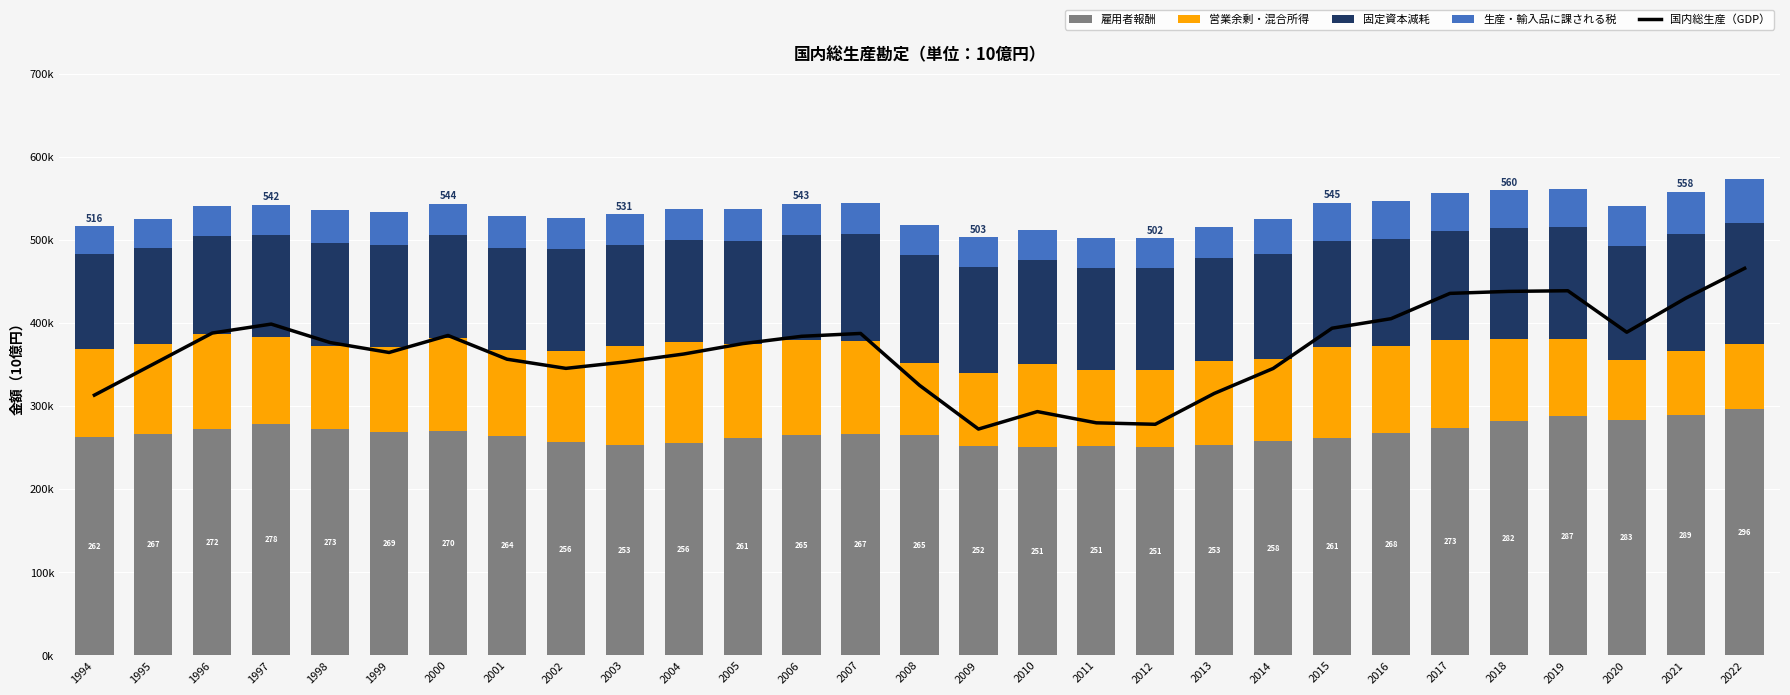

Reading left to right, extract all data points from this chart.

雇用者報酬: 1994=262784.2	1995=267016.8	1996=272834.7	1997=278924.9	1998=273237.2	1999=269041.8	2000=270609.7	2001=264482.3	2002=256611.7	2003=253505.9	2004=256310.1	2005=261520.2	2006=265637.3	2007=267143.5	2008=265386.8	2009=252538.2	2010=251020.9	2011=251847.9	2012=251307.7	2013=253577.4	2014=258324.8	2015=261892.1	2016=268144.7	2017=273598.0	2018=282308.9	2019=287887.9	2020=283444.9	2021=289456.4	2022=296274.8
営業余剰・混合所得: 1994=105993.0	1995=108201.4	1996=114384.6	1997=104852.6	1998=99979.8	1999=102200.6	2000=111323.4	2001=103430.2	2002=110096.1	2003=119141.4	2004=121709.4	2005=113716.8	2006=114266.9	2007=111096.1	2008=86299.6	2009=87358.9	2010=99879.8	2011=91477.5	2012=92559.3	2013=100868.7	2014=98419.4	2015=109576.1	2016=104995.1	2017=106703.3	2018=99078.6	2019=92702.1	2020=72750.4	2021=77333.5	2022=78610.9
固定資本減耗: 1994=114818.4	1995=115476.2	1996=118179.8	1997=122154.0	1998=123584.1	1999=123479.7	2000=123795.4	2001=123115.4	2002=122427.3	2003=121617.3	2004=121987.0	2005=123666.1	2006=126326.7	2007=128940.3	2008=130724.3	2009=128006.6	2010=125402.0	2011=123273.3	2012=122456.1	2013=124018.4	2014=126681.3	2015=128151.3	2016=128665.7	2017=130655.2	2018=132916.1	2019=134762.7	2020=136446.9	2021=140601.6	2022=145987.1
生産・輸入品に課される税: 1994=33200.4	1995=34368.2	1996=35211.3	1997=37003.4	1998=39042.5	1999=39471.1	2000=38479.0	2001=38078.1	2002=37756.3	2003=37146.9	2004=37508.5	2005=38126.1	2006=37751.2	2007=37457.6	2008=36237.7	2009=35411.2	2010=36066.6	2011=36336.5	2012=36037.2	2013=36919.8	2014=42302.5	2015=45586.6	2016=45198.3	2017=45554.1	2018=45939.3	2019=46467.8	2020=48947.0	2021=50988.1	2022=53227.9
国内総生産（GDP）: 1994=511958.8	1995=525299.5	1996=538659.6	1997=542508.0	1998=534564.1	1999=530298.6	2000=537614.2	2001=527410.5	2002=523465.9	2003=526219.9	2004=529637.9	2005=534106.2	2006=537257.9	2007=538485.5	2008=516174.9	2009=497364.2	2010=504873.7	2011=500046.2	2012=499420.6	2013=512677.5	2014=523422.8	2015=540740.8	2016=544829.9	2017=555712.5	2018=556570.5	2019=556845.4	2020=539009.1	2021=553642.3	2022=566489.7